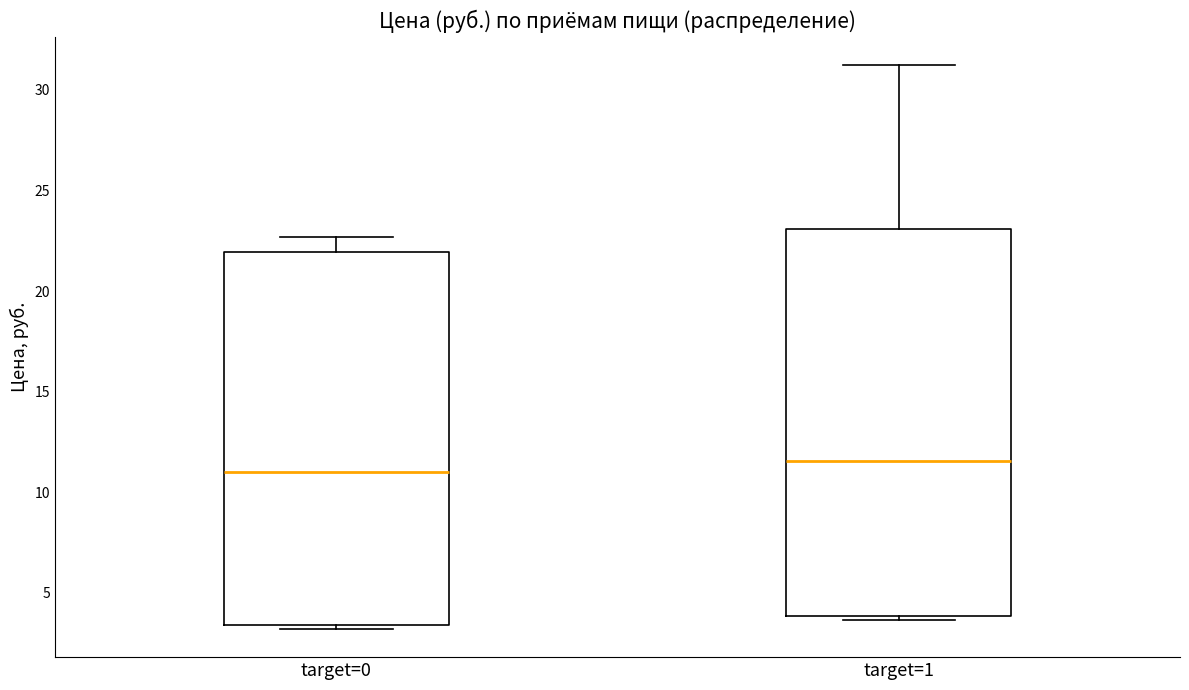

Which box's median line is the highest?

target=1